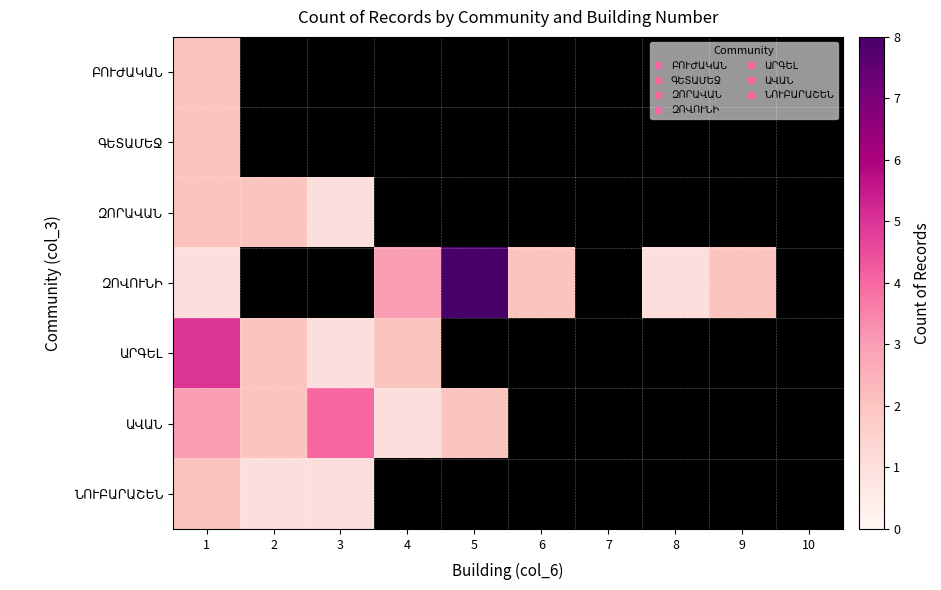

The value of ԶՈՐԱՎԱՆ at 2 is 2.0. True or false?

True